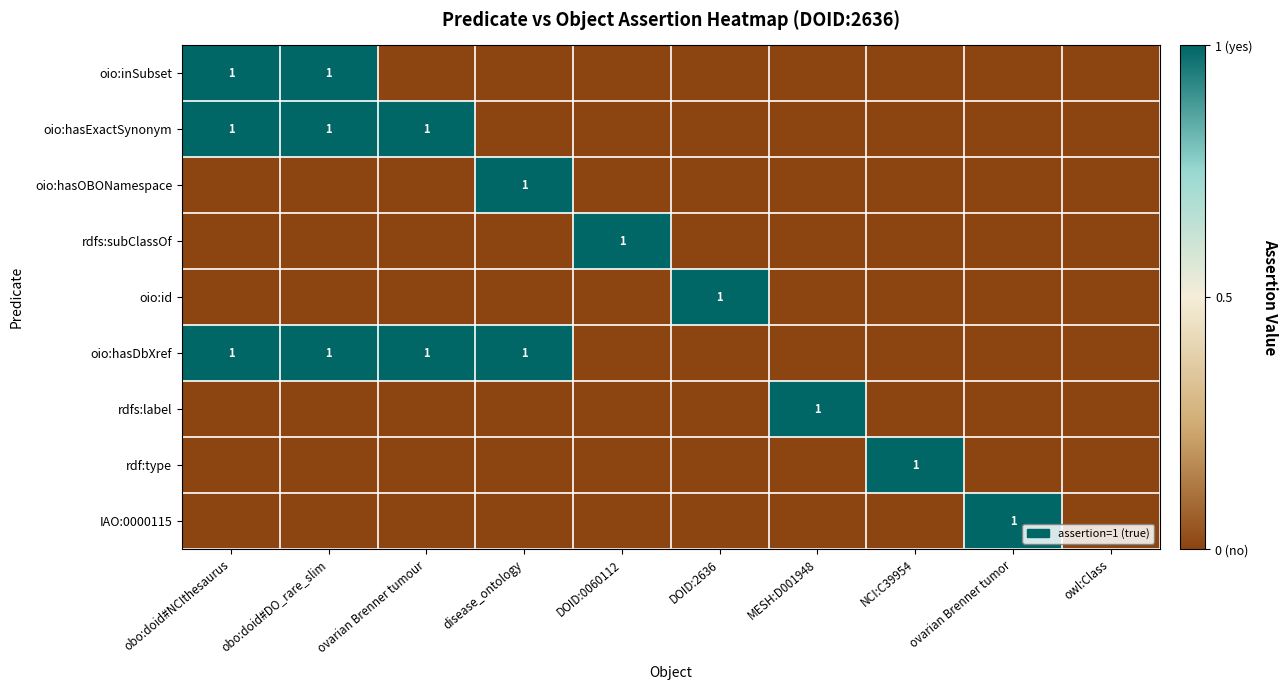

The value of oio:hasExactSynonym at ovarian Brenner tumour is 0. True or false?

False